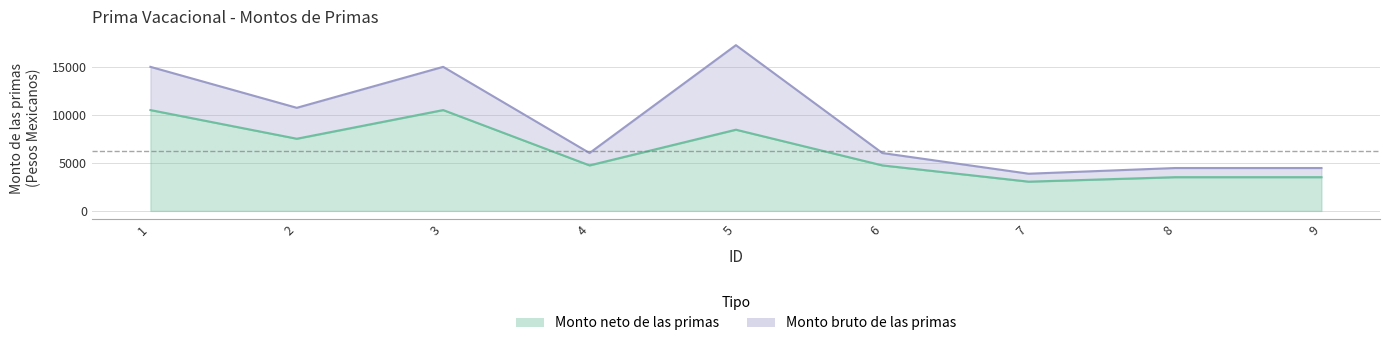

At which label does Monto neto de las primas first exceed 4731?

1